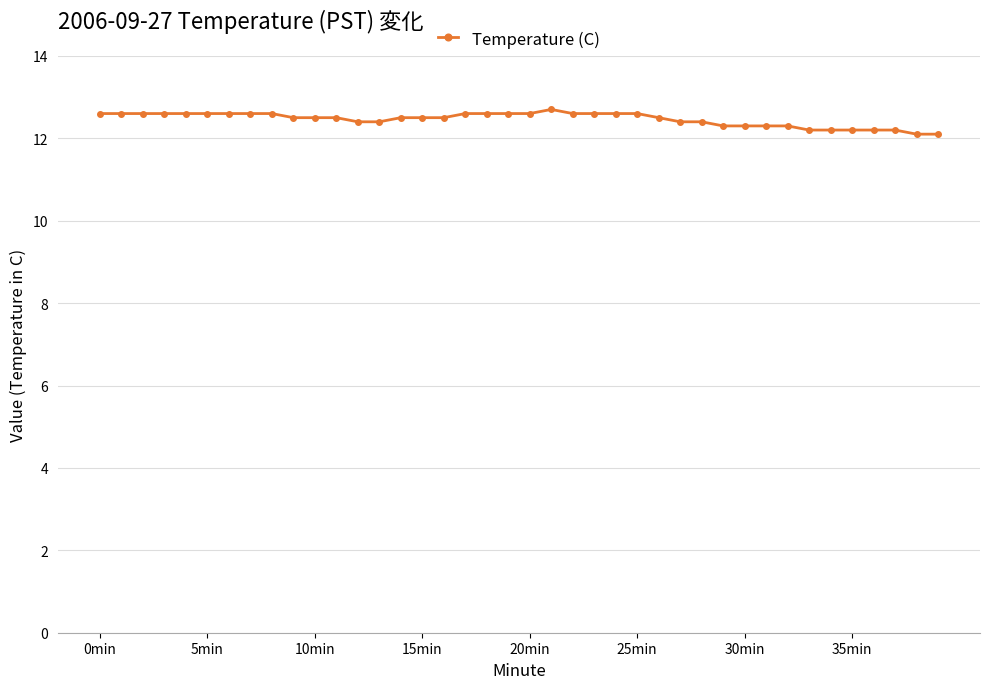

What is the smallest value displayed?

12.1